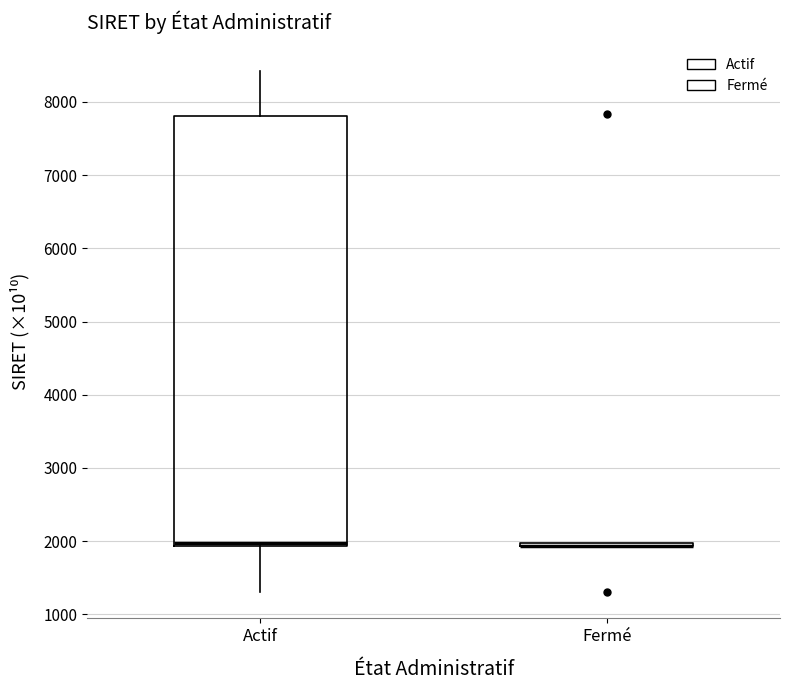

Where is the lower edge of the box for Actif on the y-axis? The values are not printed on the chart, so give them approximately, as read against the axis.

1900